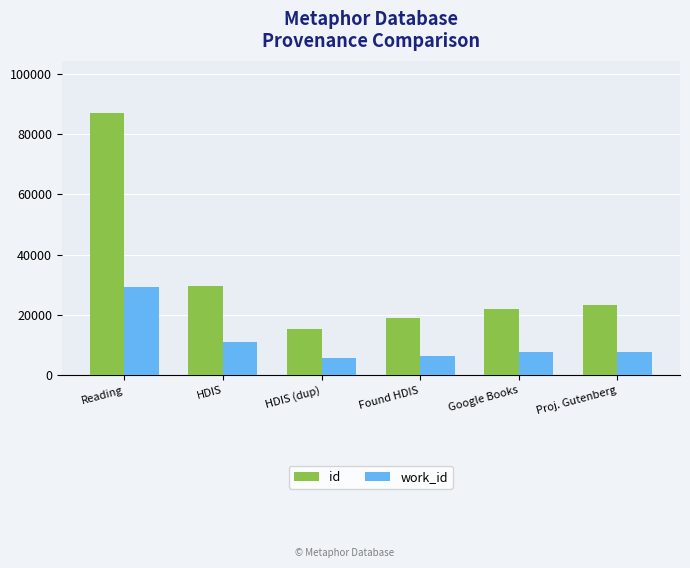

Is the value of work_id at Found HDIS greater than the value of id at Reading?

No